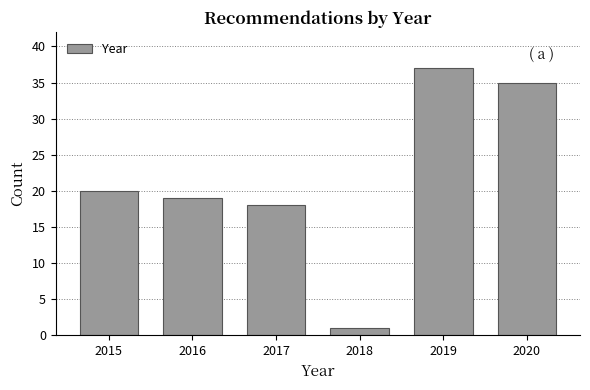

Reading left to right, list all the values displayed in this chart.

20	19	18	1	37	35